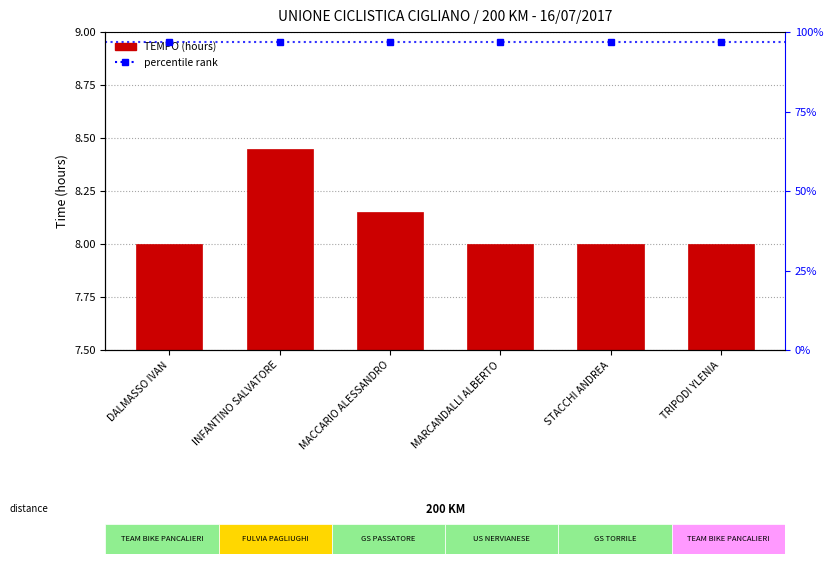

Reading left to right, extract all data points from this chart.

DALMASSO IVAN=8.0	INFANTINO SALVATORE=8.4	MACCARIO ALESSANDRO=8.2	MARCANDALLI ALBERTO=8.0	STACCHI ANDREA=8.0	TRIPODI YLENIA=8.0